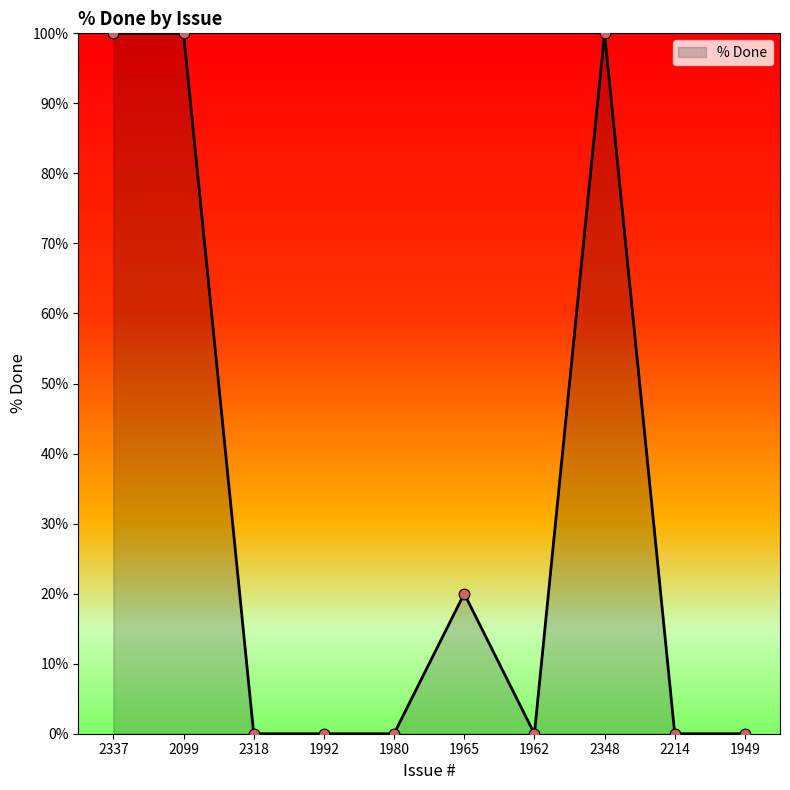

What is the change in value from 2318 to 2348?

+100